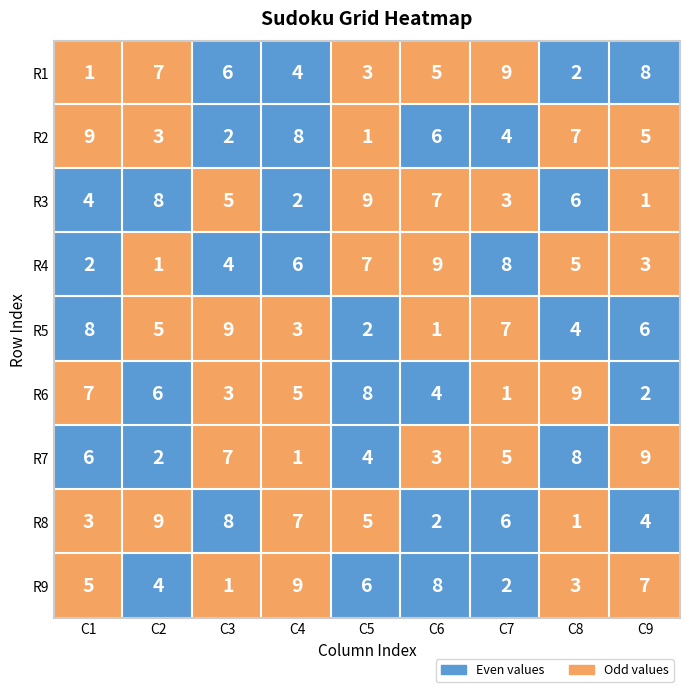

Which series changed the most between 0 and 7?

row5